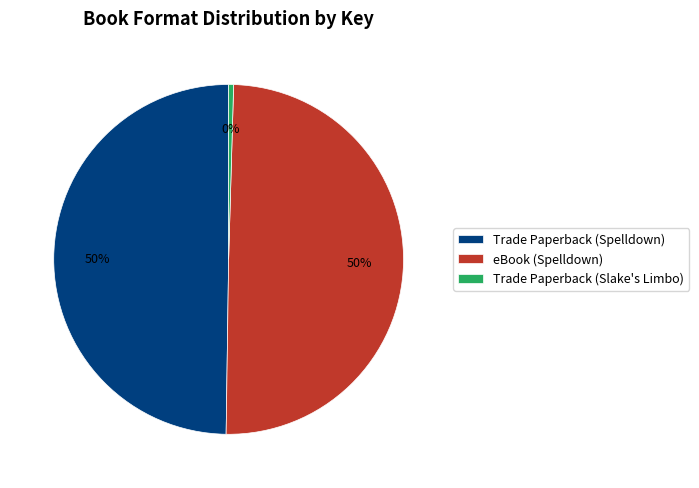

To the nearest percent, what is the average slice percentage?

33%